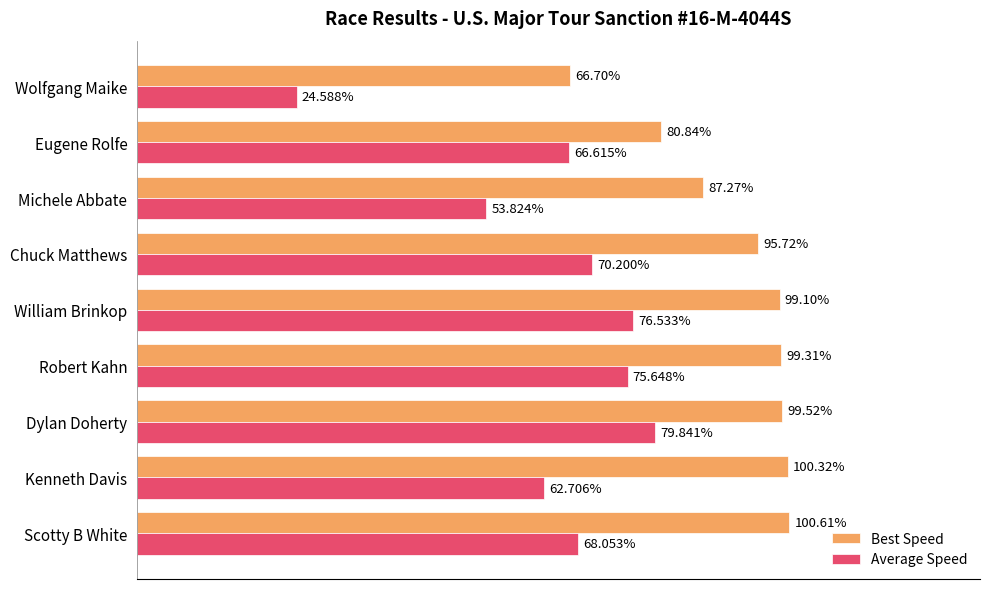

List the series in order of their overall mean, lowest first.

Average Speed, Best Speed